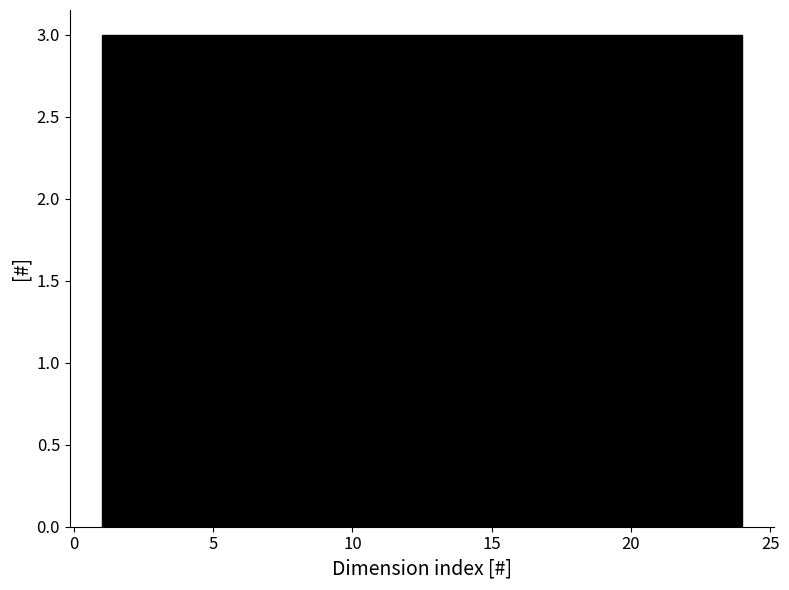

How tall is the bar that spans 12.5 to 15.5 on the x-axis? Neither the bar edges nor the heights are printed on the chart, so give them approximately, as read against the axes.

3